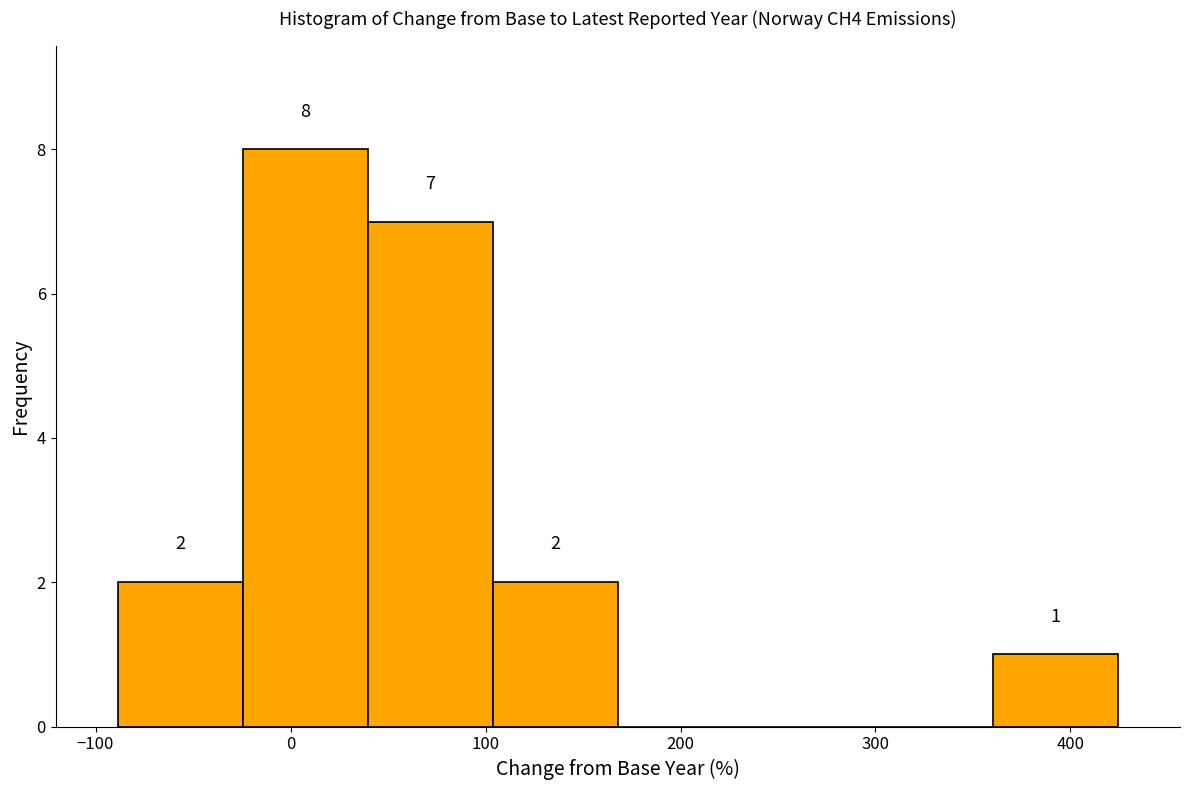

Which range on the x-axis has the tallest bar?

-20 to 40